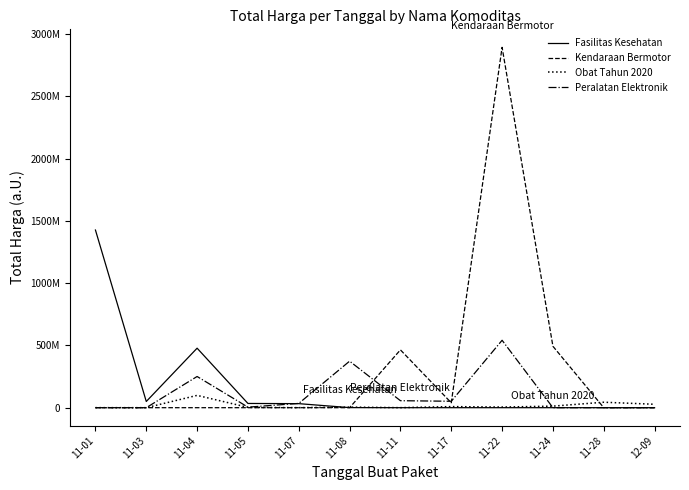

At which category is the sum across all series the highest?

11-22